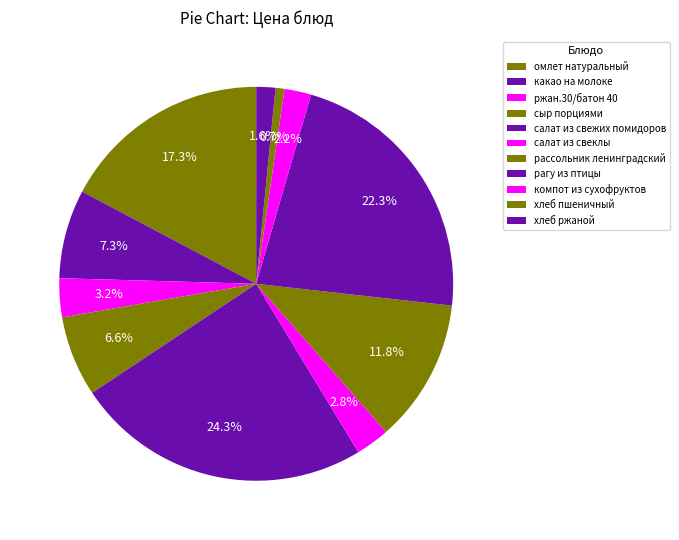

How many segments does this pie chart have?

11